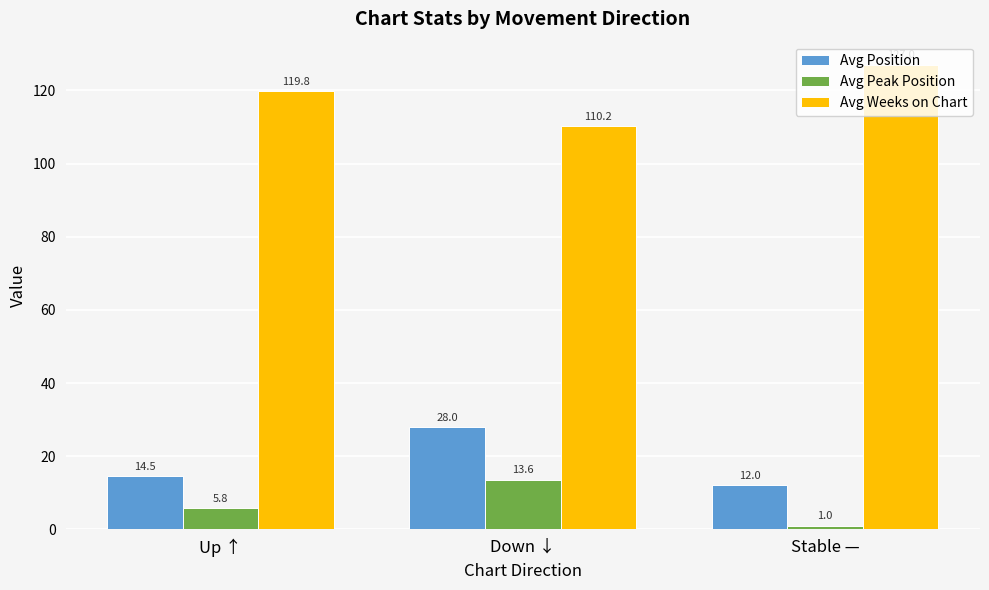

Which category has the highest value across all series?

Stable —